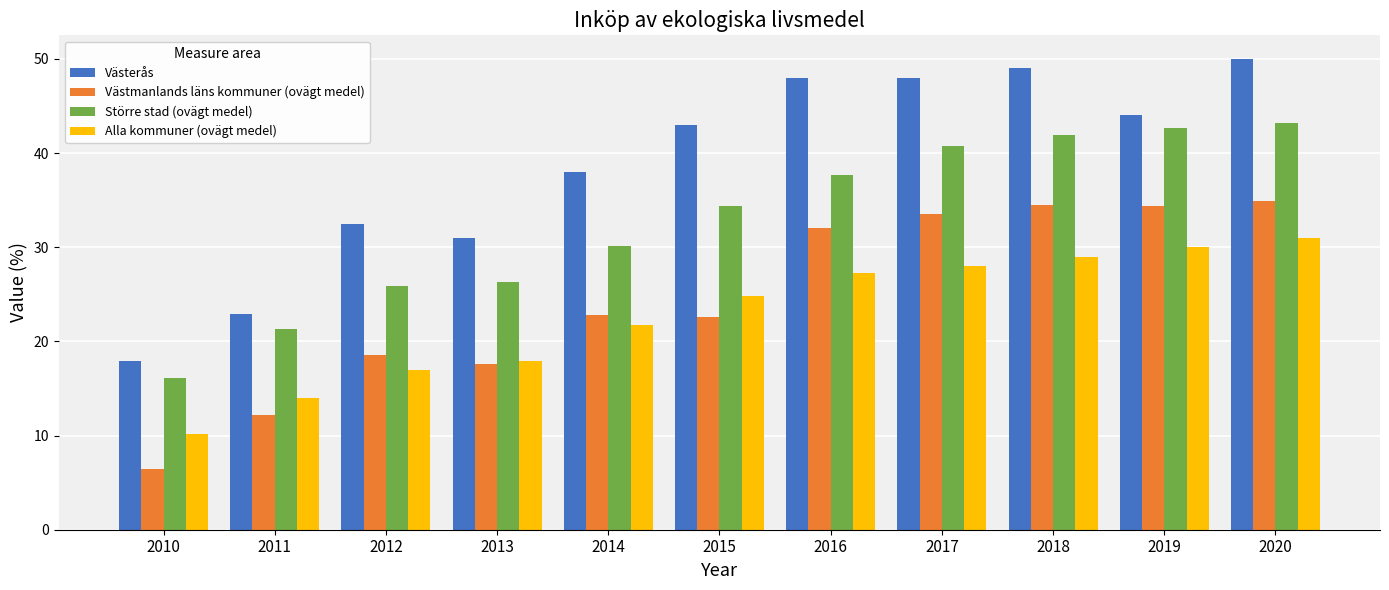

At which category does the chart reach its peak across all series?

2020